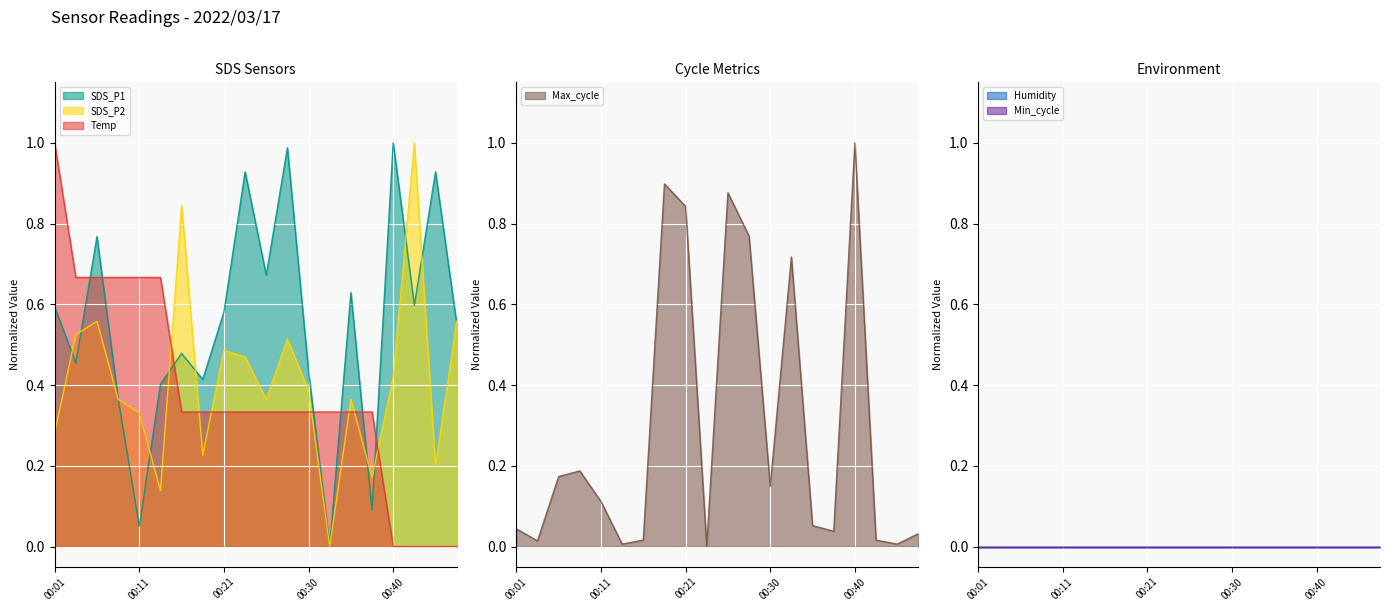

Count the number of categories in the chart.

20